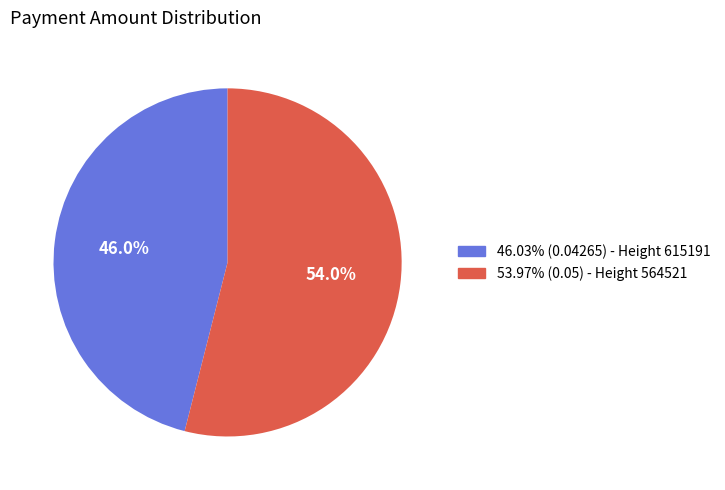

How many segments does this pie chart have?

2